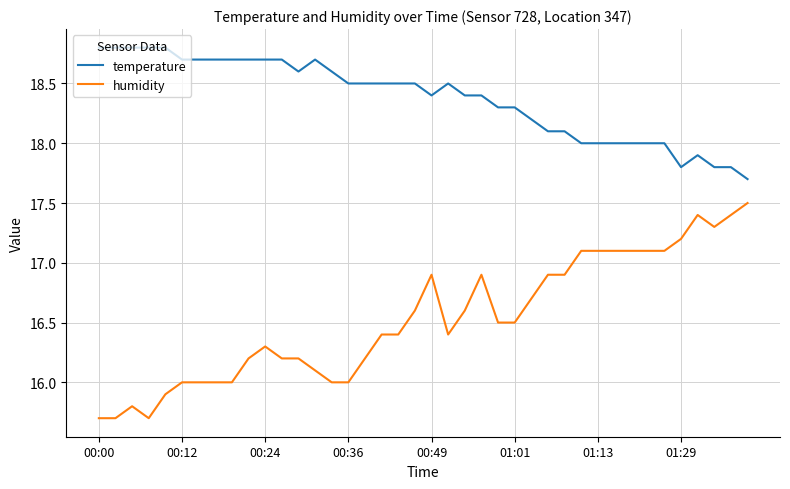

True or false: humidity and temperature intersect in this chart.

False